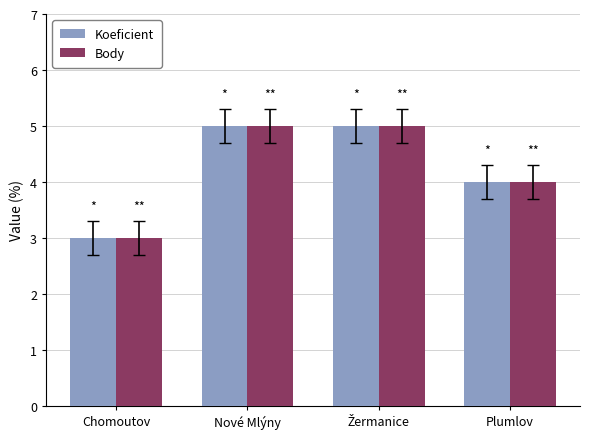

How many data points in Body are less than 5?

2